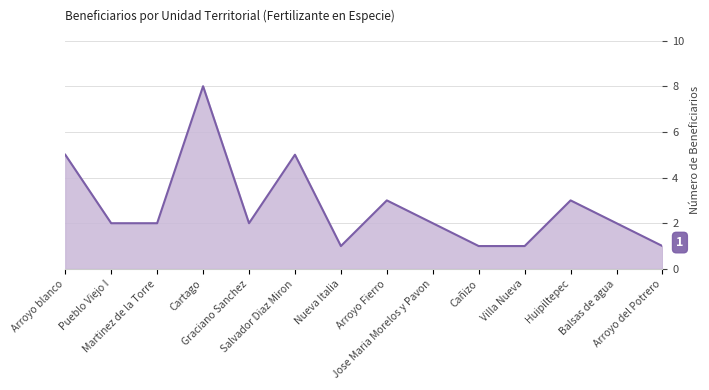

At which category does the chart reach its peak across all series?

Cartago